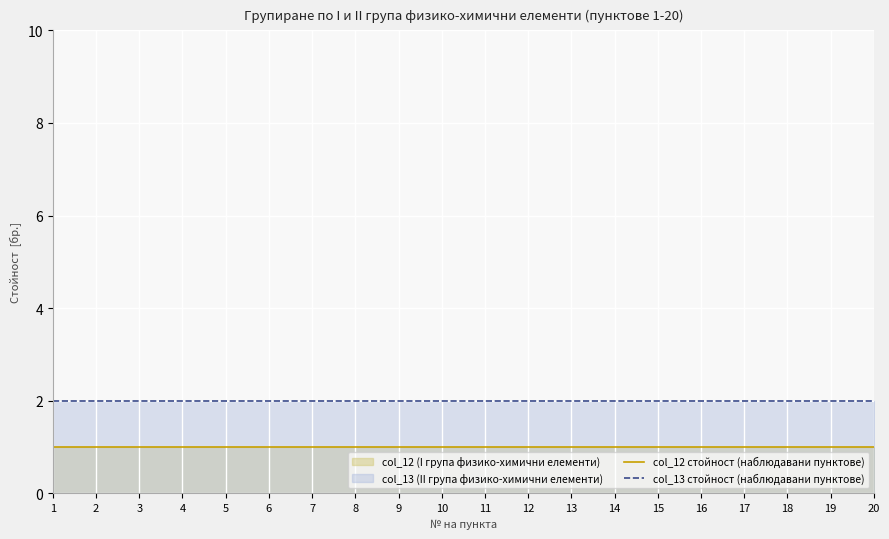

Reading left to right, what are all the values shown in this chart?

col_12 стойност (наблюдавани пунктове): 1	1	1	1	1	1	1	1	1	1	1	1	1	1	1	1	1	1	1	1
col_13 стойност (наблюдавани пунктове): 2	2	2	2	2	2	2	2	2	2	2	2	2	2	2	2	2	2	2	2